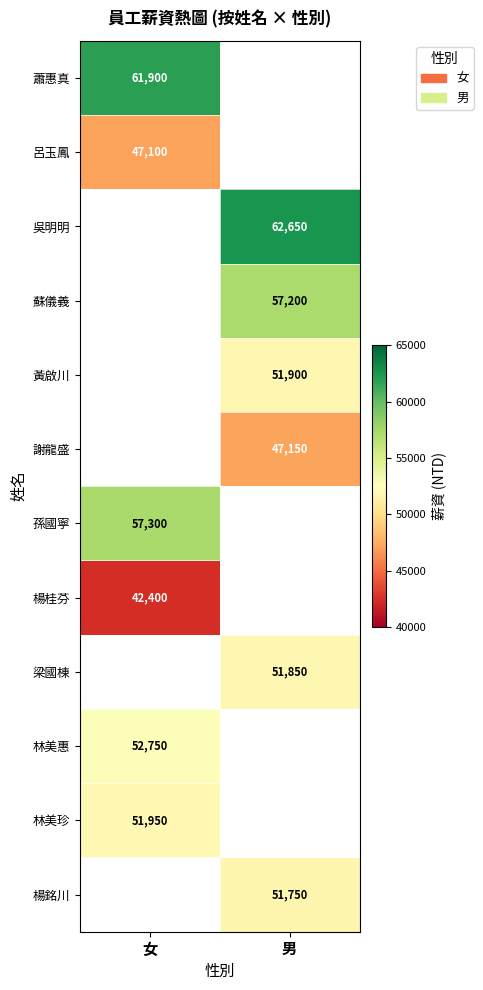

Is it true that 蕭惠真 equals 101597.3 at 女?

False